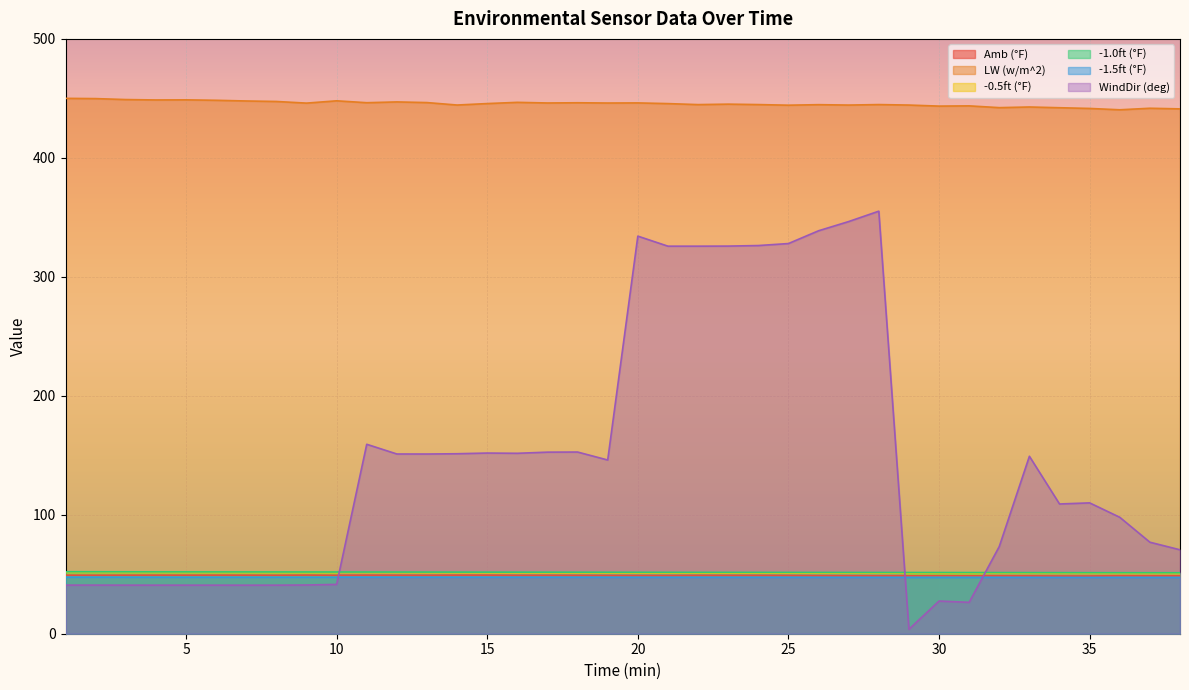

What is the difference between the highest and lowest values at 22?

397.4